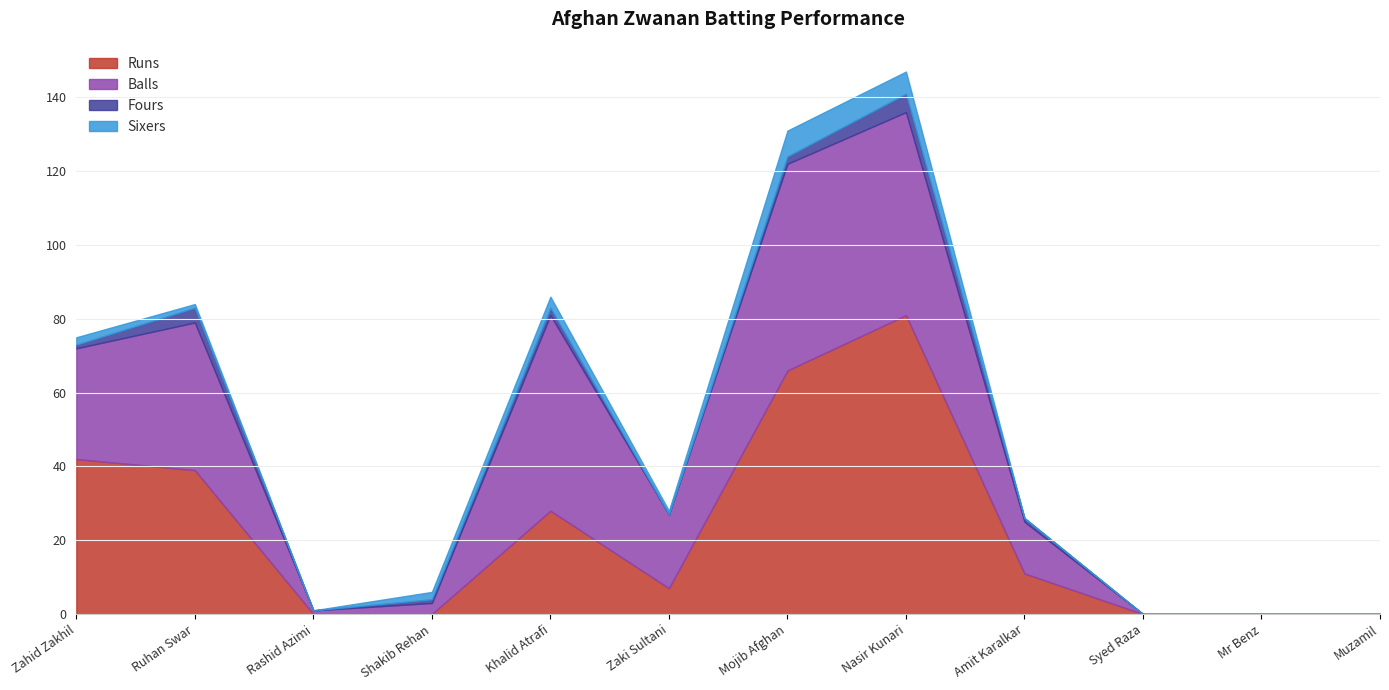

True or false: Balls and Runs intersect in this chart.

True